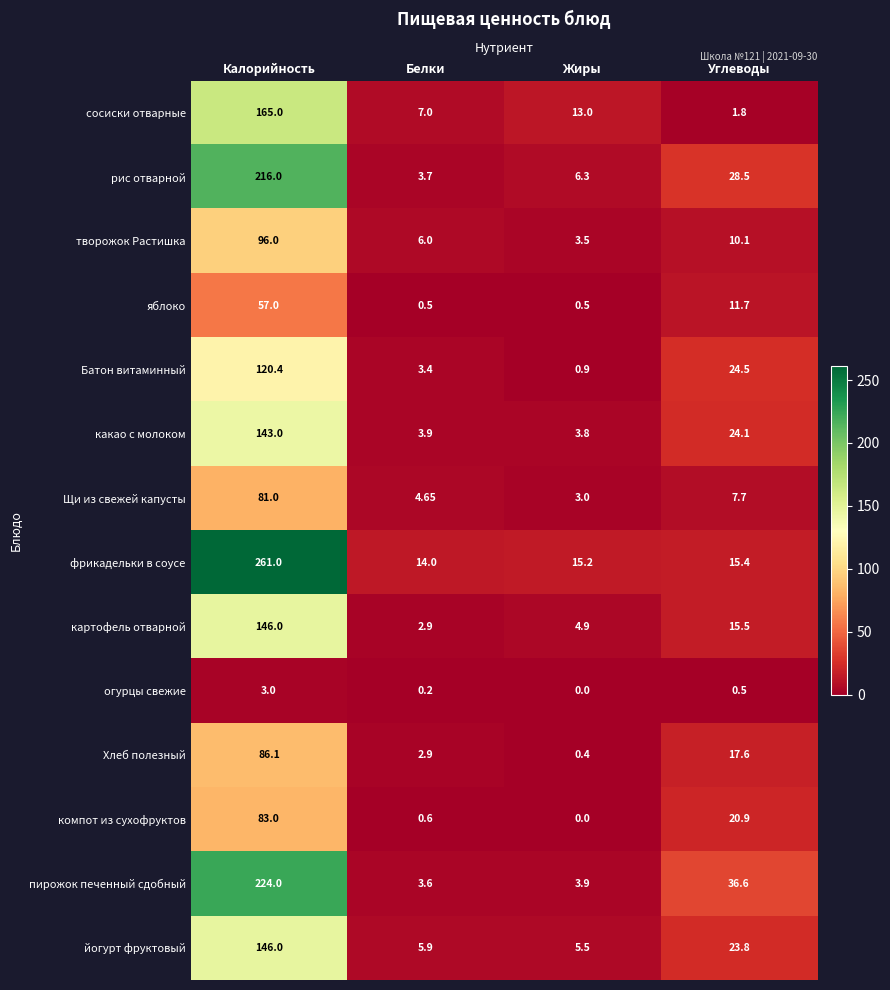

Is the value of творожок Растишка at Калорийность greater than the value of яблоко at Калорийность?

Yes